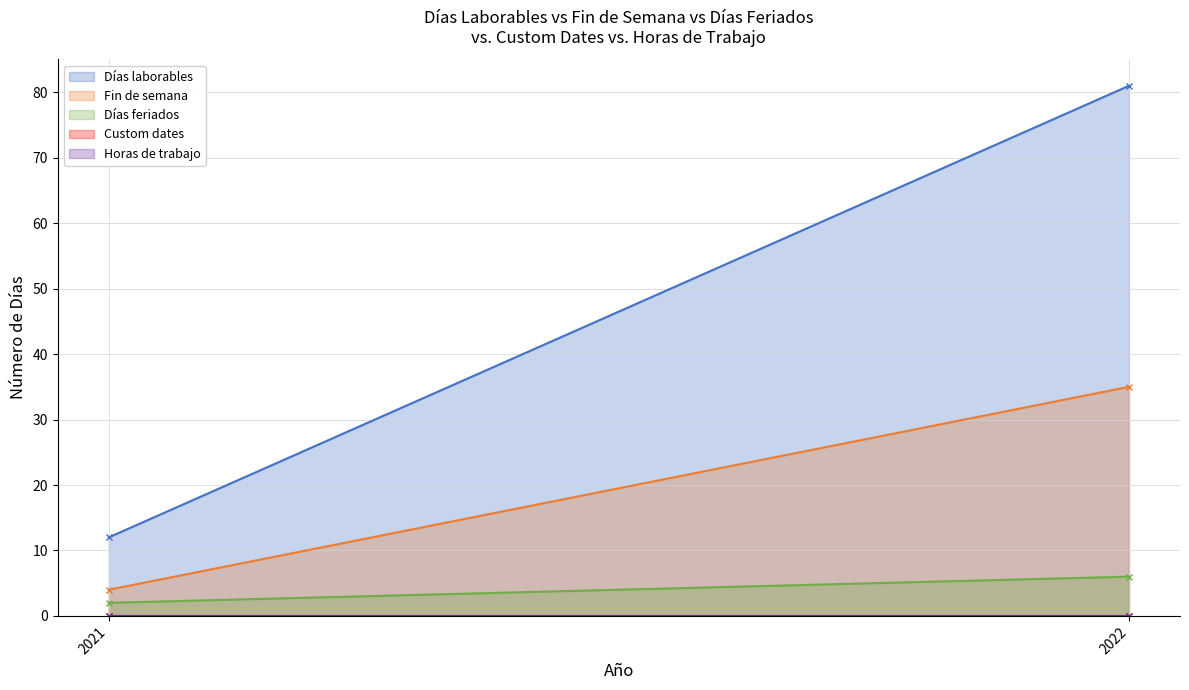

How many lines are shown in the chart?

5